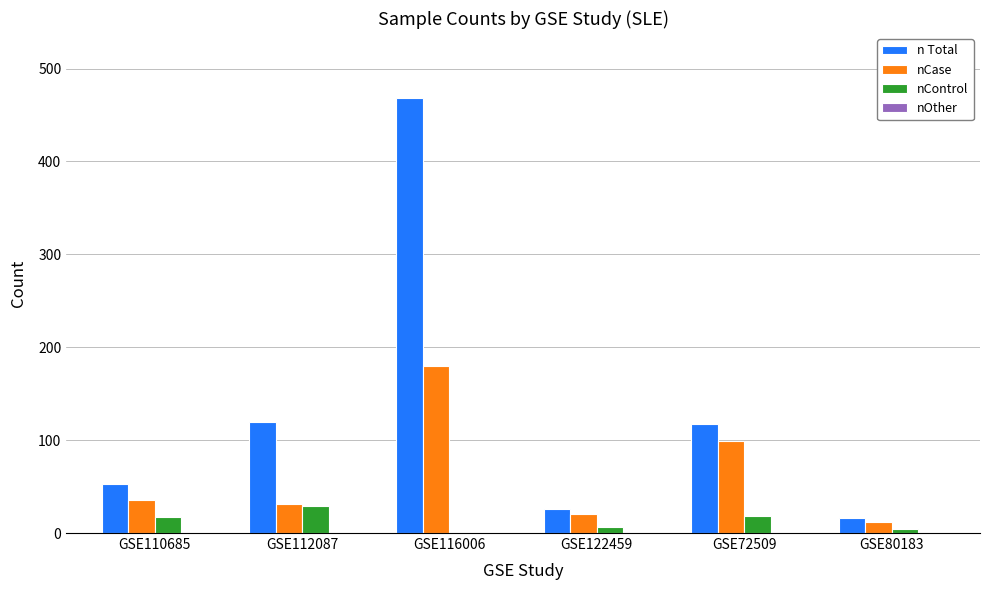

What is the sum of all n Total values?

800